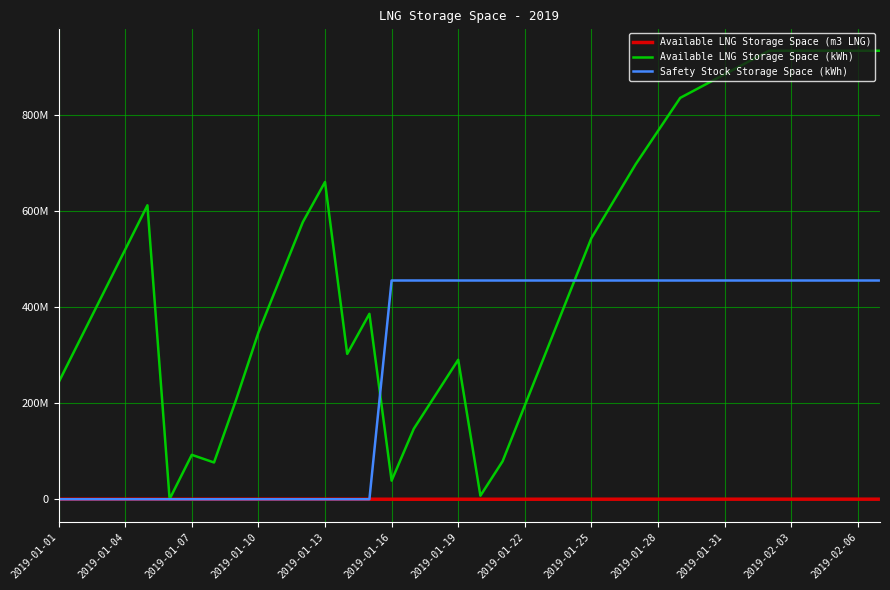

What is the maximum value for Safety Stock Storage Space (kWh)?

455106480